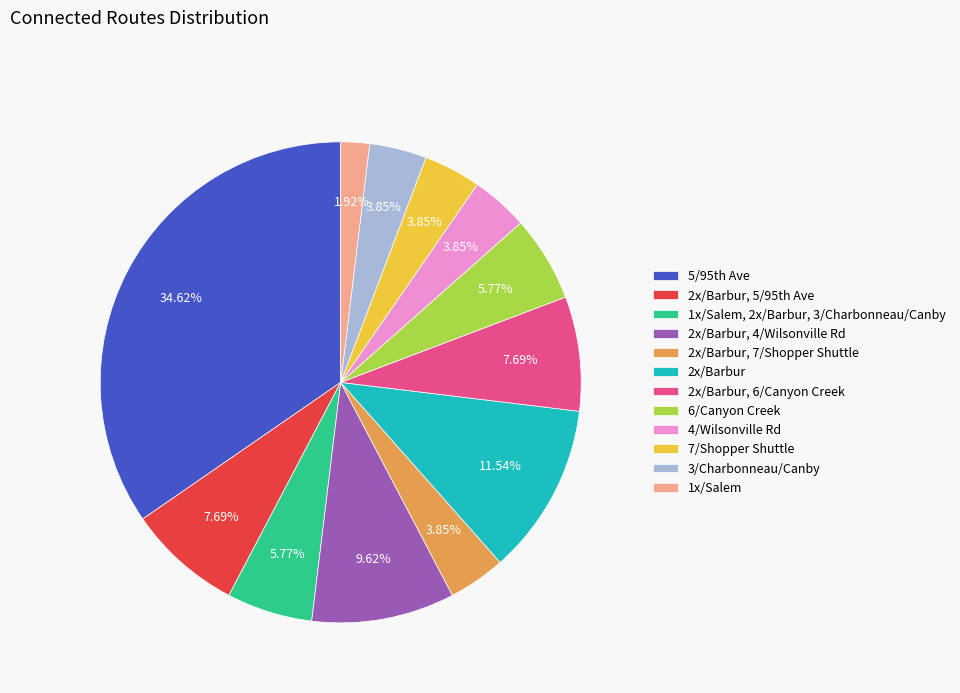

Approximately how many times larger is the value at 2x/Barbur, 6/Canyon Creek compared to 2x/Barbur?

0.7